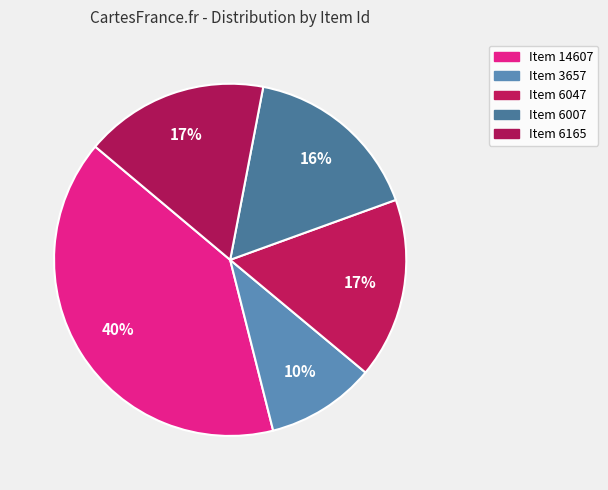

The Item 14607 slice represents 40% of the pie. True or false?

True